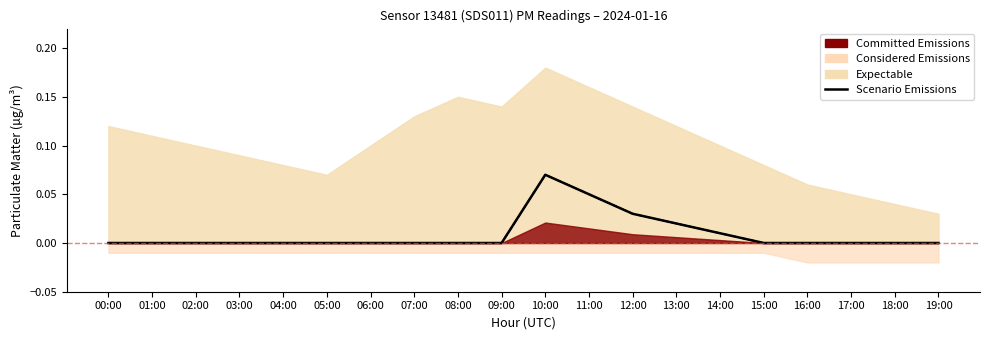

True or false: P2 and Scenario Emissions (P1) intersect in this chart.

False